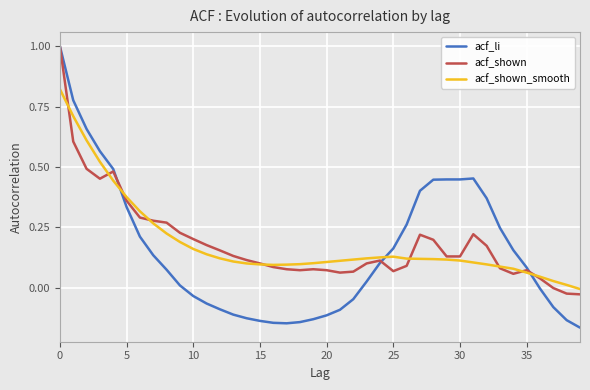

What is the maximum value shown in the chart?

1.0